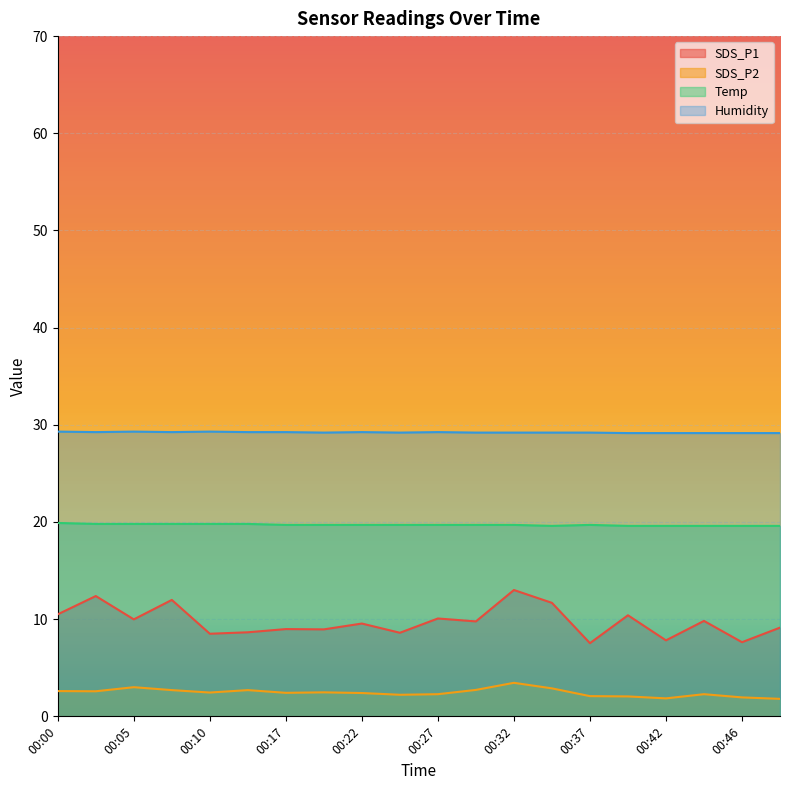

Is it true that Temp equals 19.6 at 00:46?

True